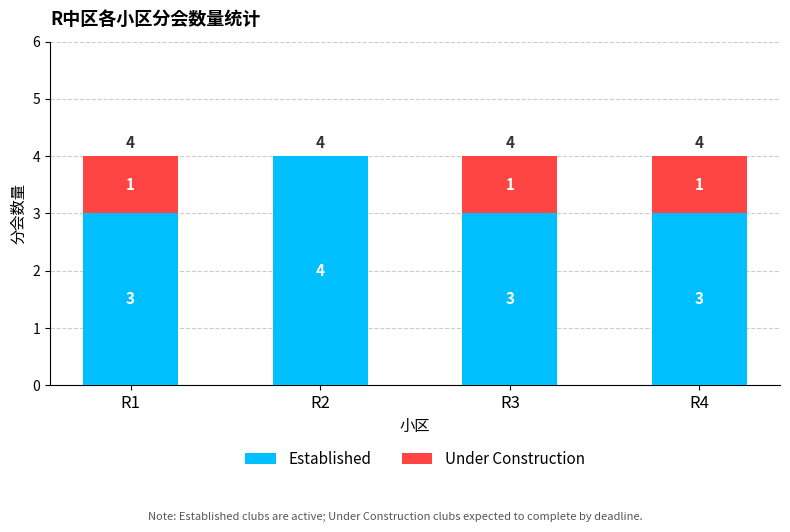

Does the chart contain stacked bars?

Yes